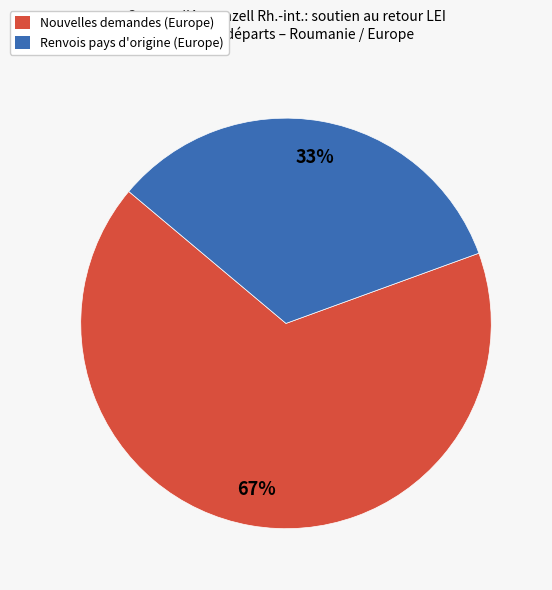

Which slice is the smallest?

Renvois pays d'origine (Europe)